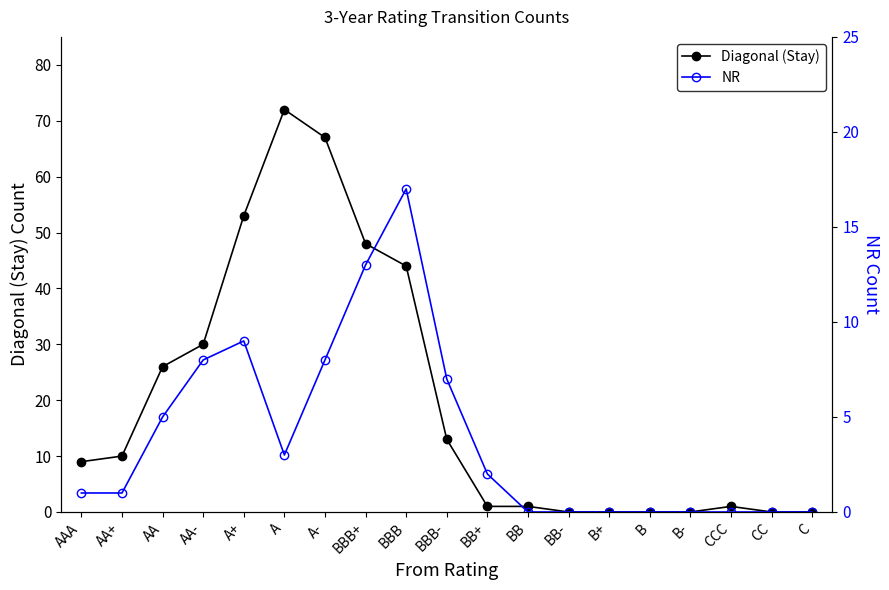

What is the label of the 4th point from the left?

AA-